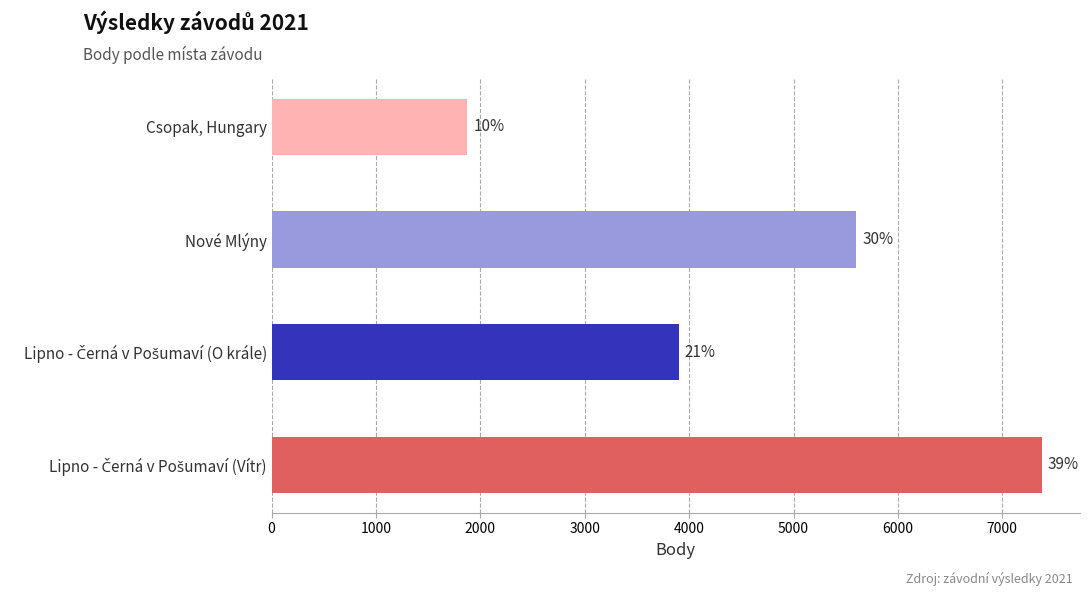

What is the maximum value shown in the chart?

7376